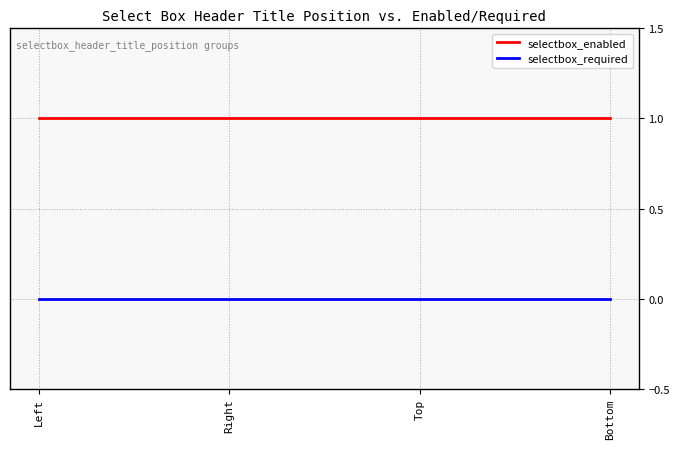

What are all the series names shown in the legend?

selectbox_enabled, selectbox_required